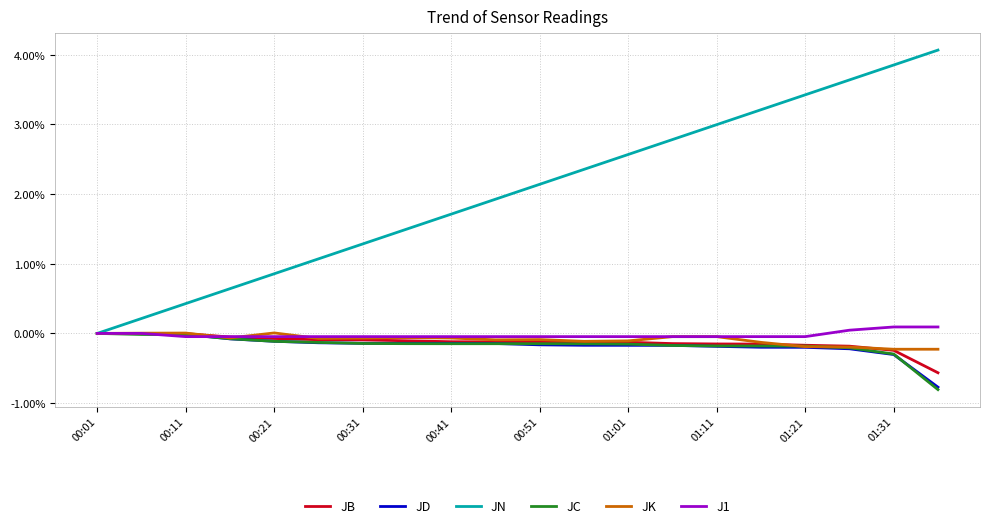

Which series has the widest spread of values?

JN